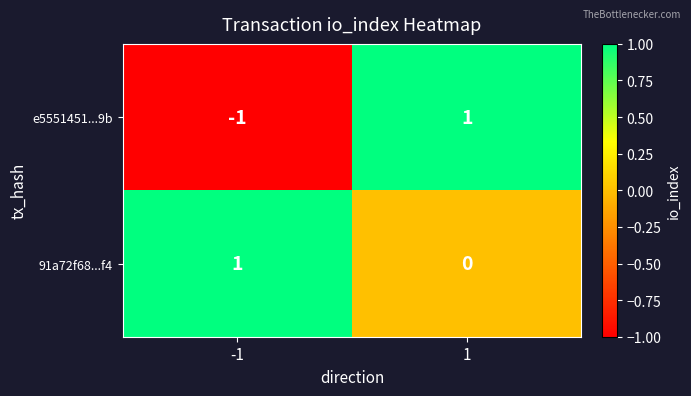

Is it true that e5551451...9b equals 2 at 1?

False